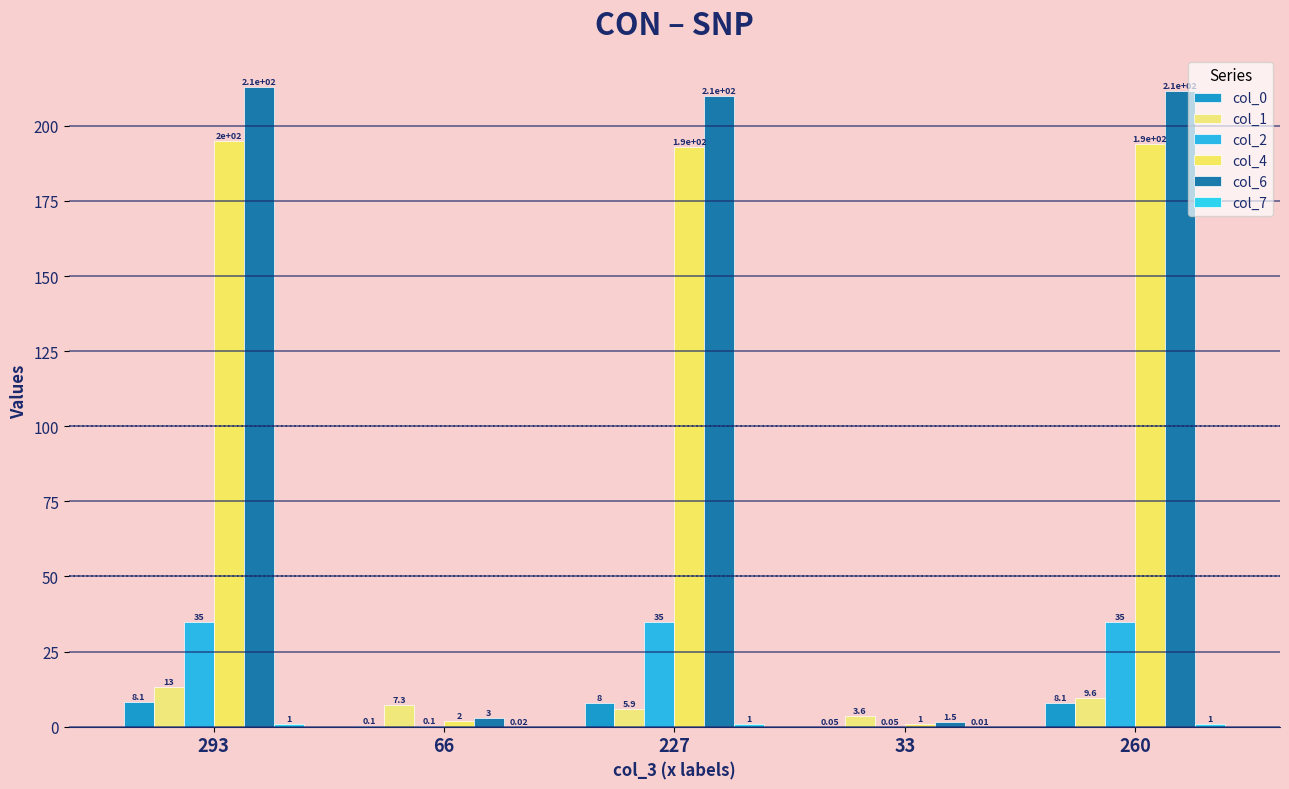

What is the sum of the col_0 values at 293 and 260?

16.1